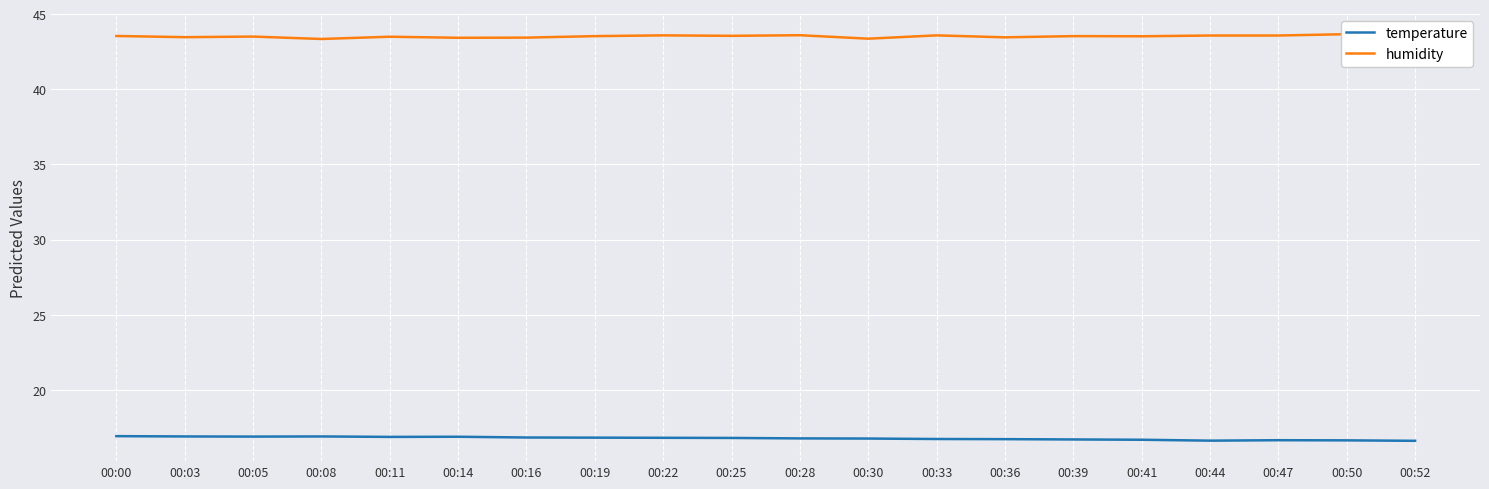

List the labels in order of humidity value, largest first.

00:50, 00:52, 00:28, 00:22, 00:33, 00:44, 00:47, 00:25, 00:00, 00:19, 00:39, 00:41, 00:05, 00:11, 00:03, 00:36, 00:16, 00:14, 00:30, 00:08